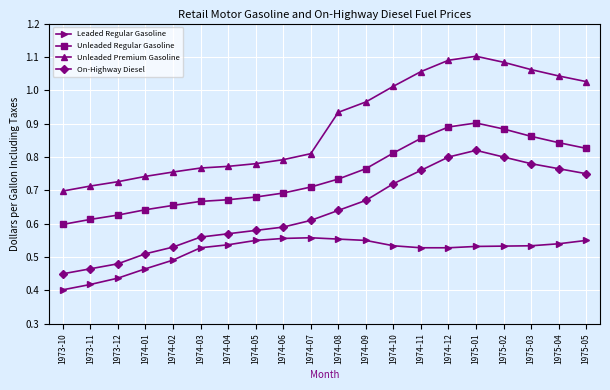

Where is Leaded Regular Gasoline nearest to the value 0?

1973-10